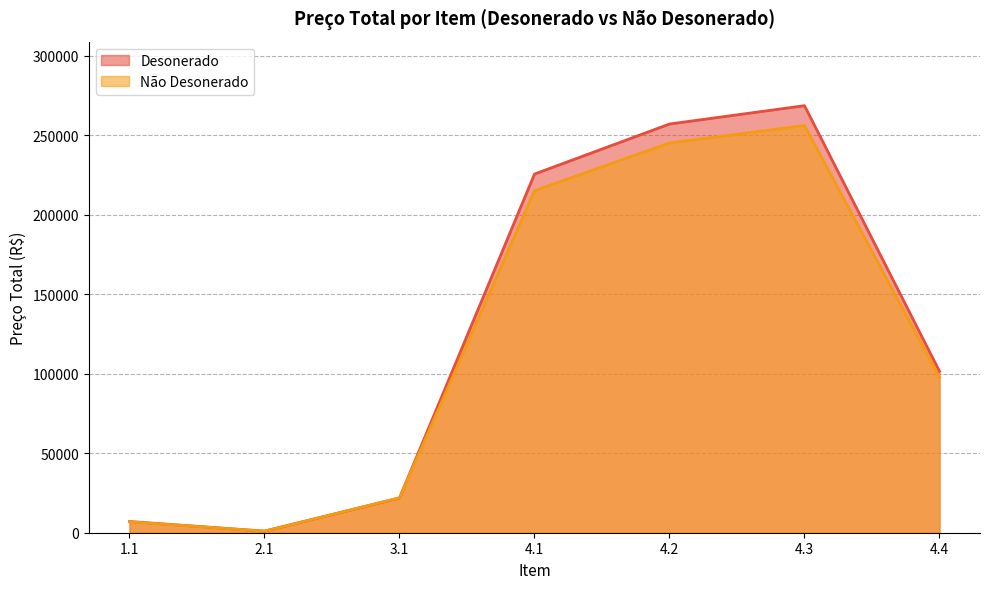

Where is Desonerado nearest to the value 134857?

4.4